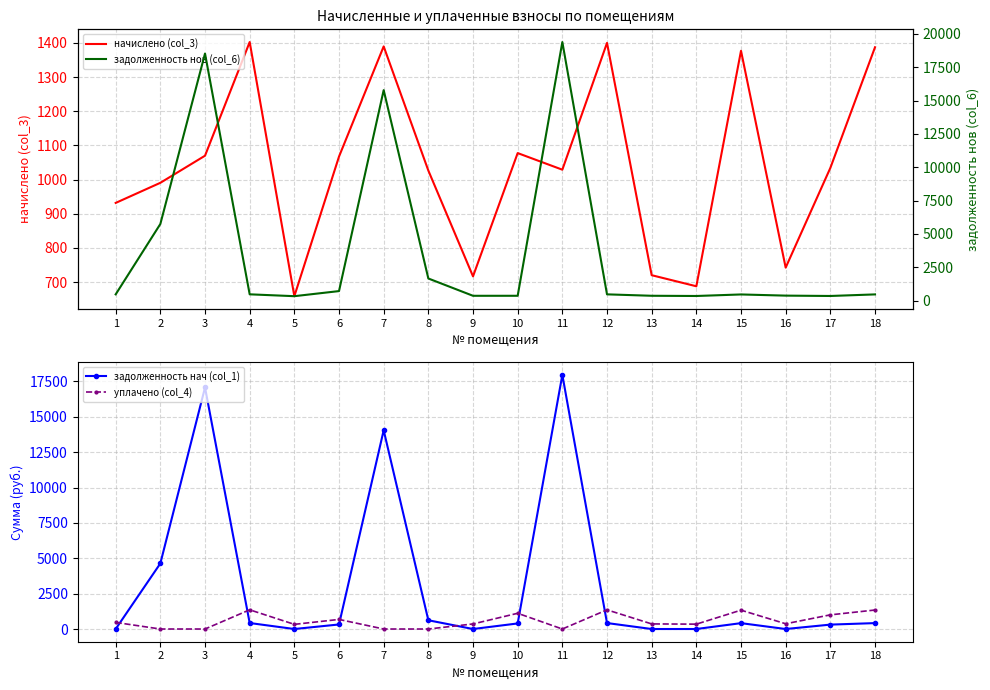

What is the difference between the maximum and minimum values in the начислено (col_3) series?

743.8